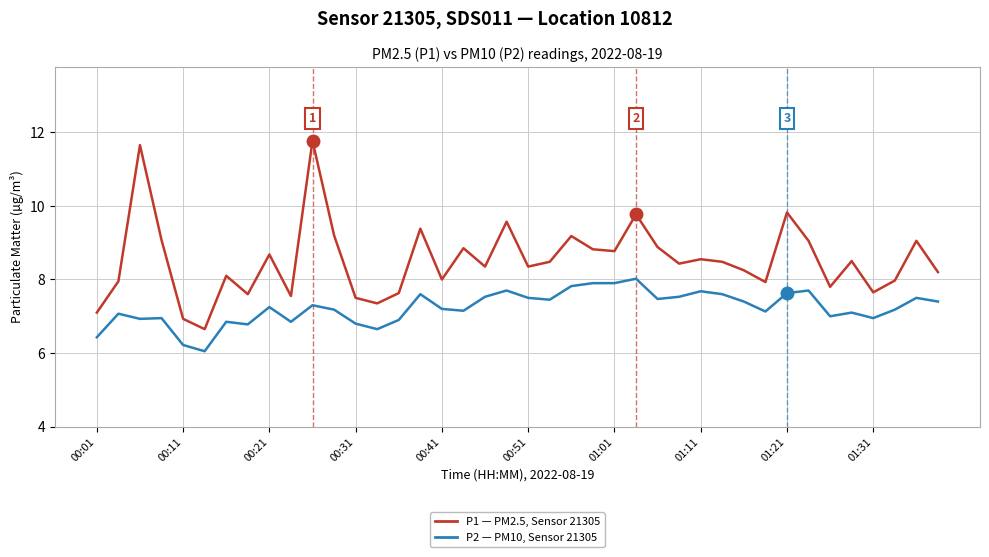

What is the greatest value displayed?

11.8